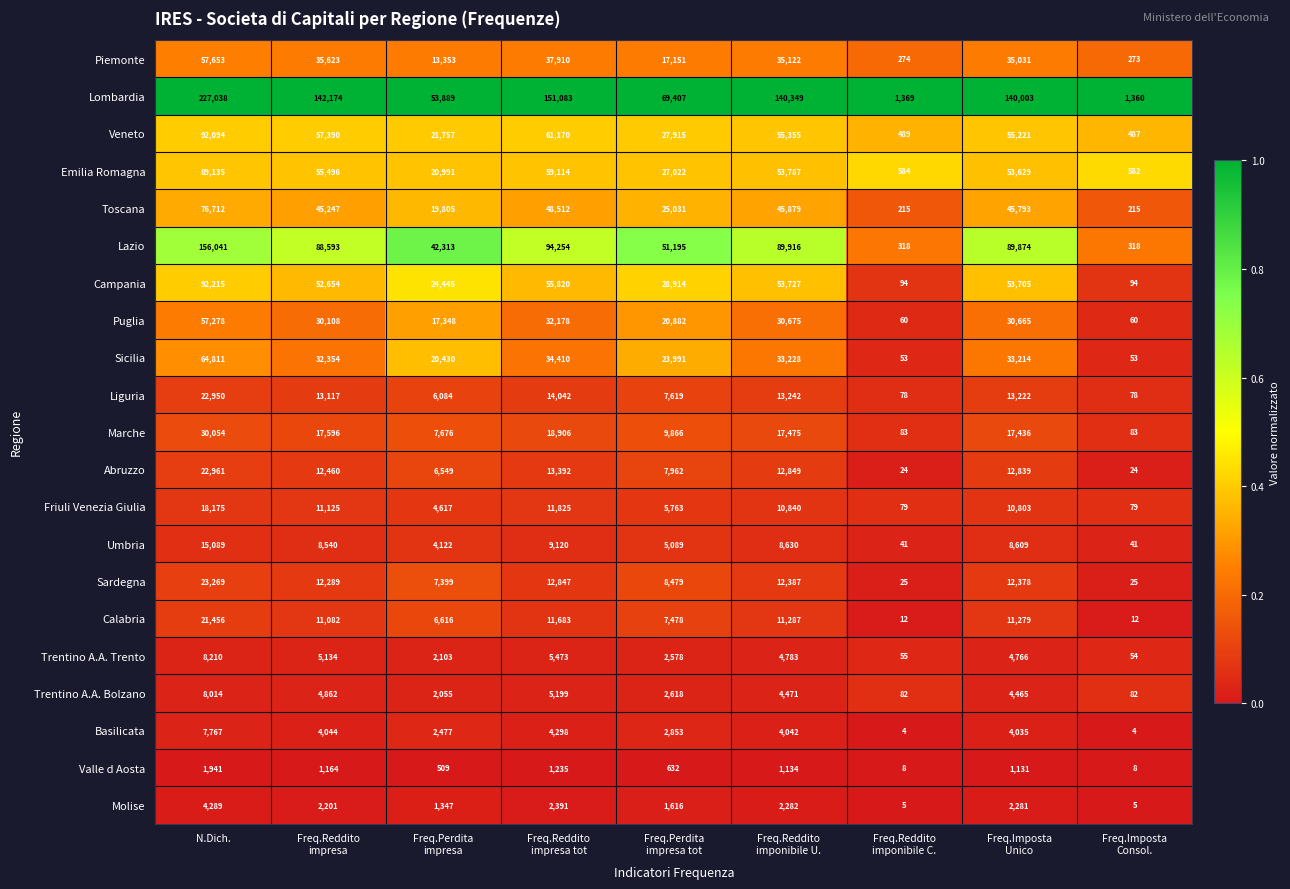

At which label does Piemonte first exceed 35031?

N.Dich.